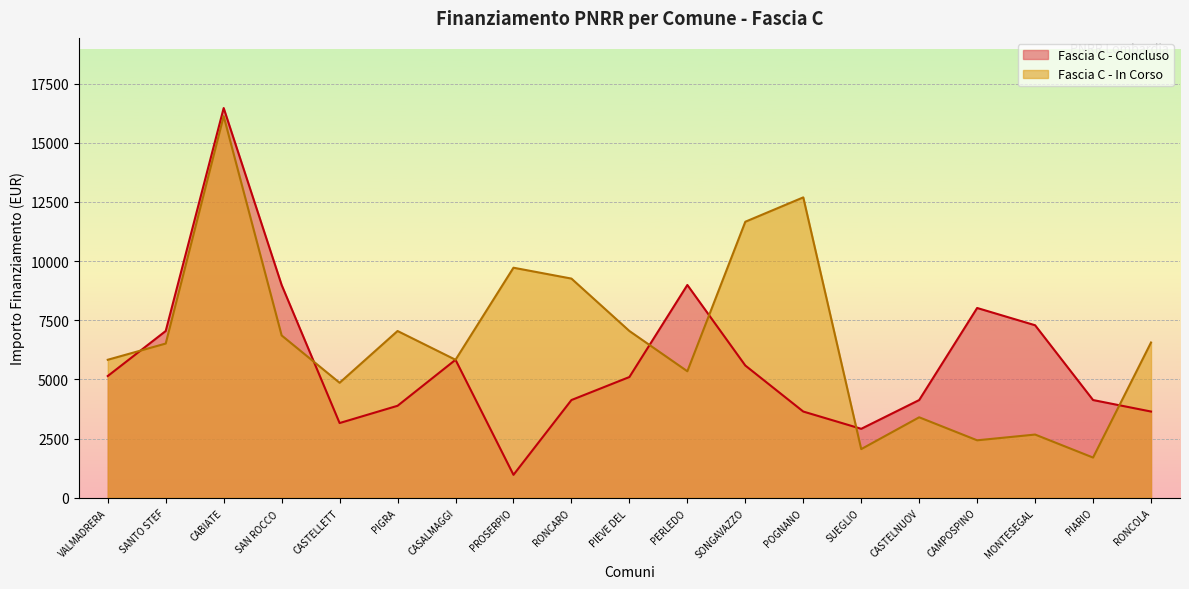

Count the number of data series in this chart.

2